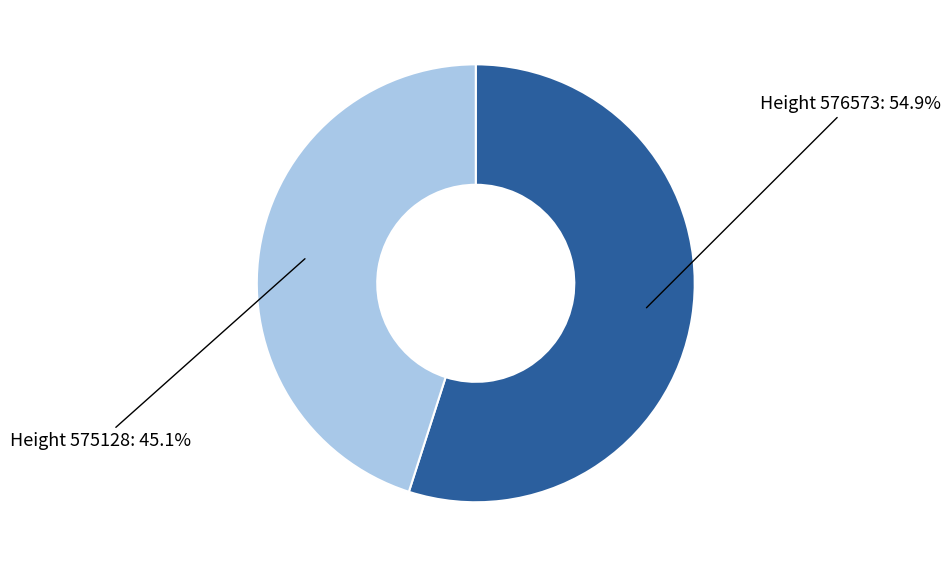

Does any single category account for the majority?

Yes